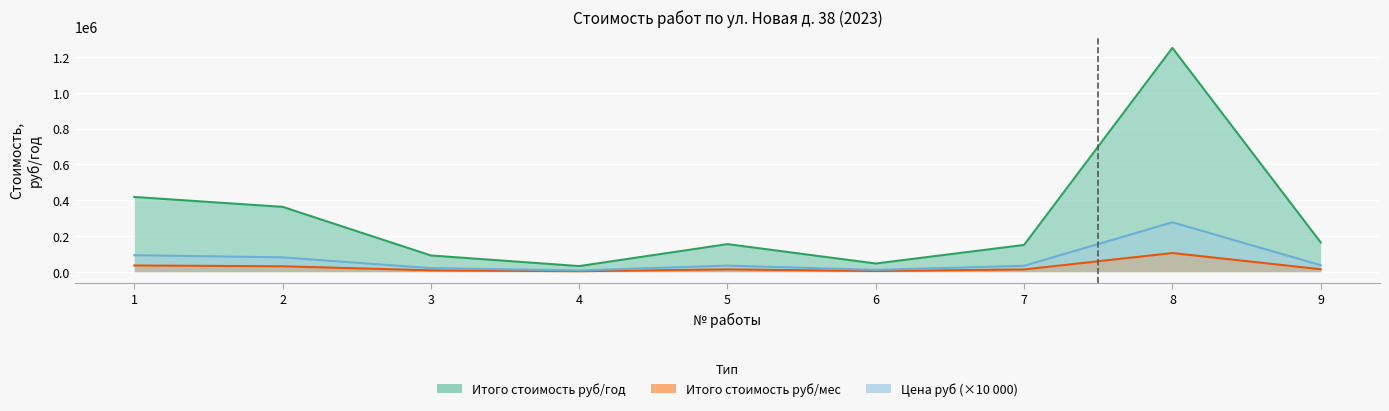

Is the value of Итого стоимость руб/год at 8 greater than the value of Цена руб at 9?

Yes